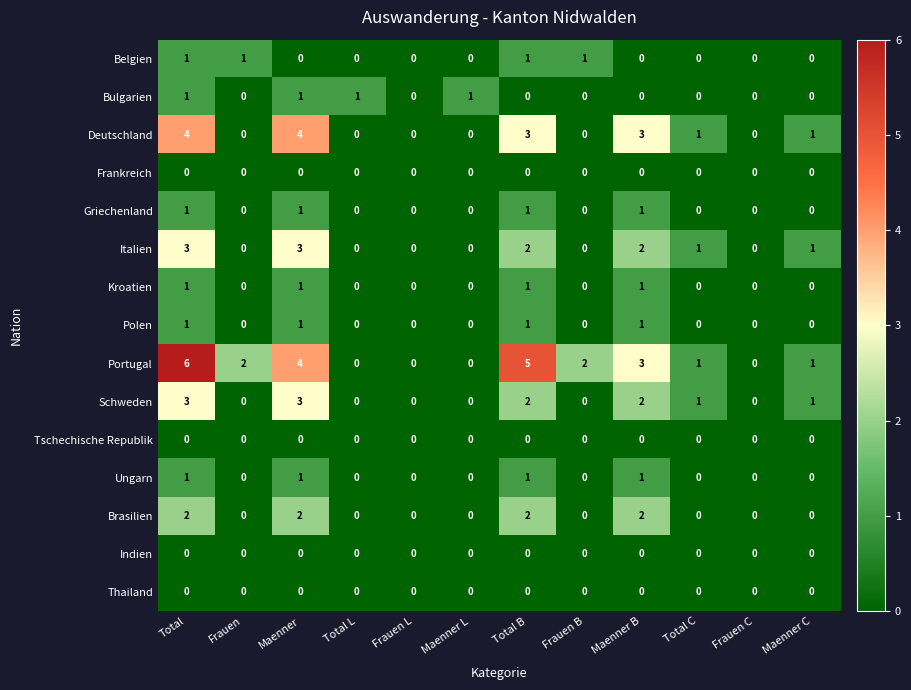

At which category is the sum across all series the highest?

Total